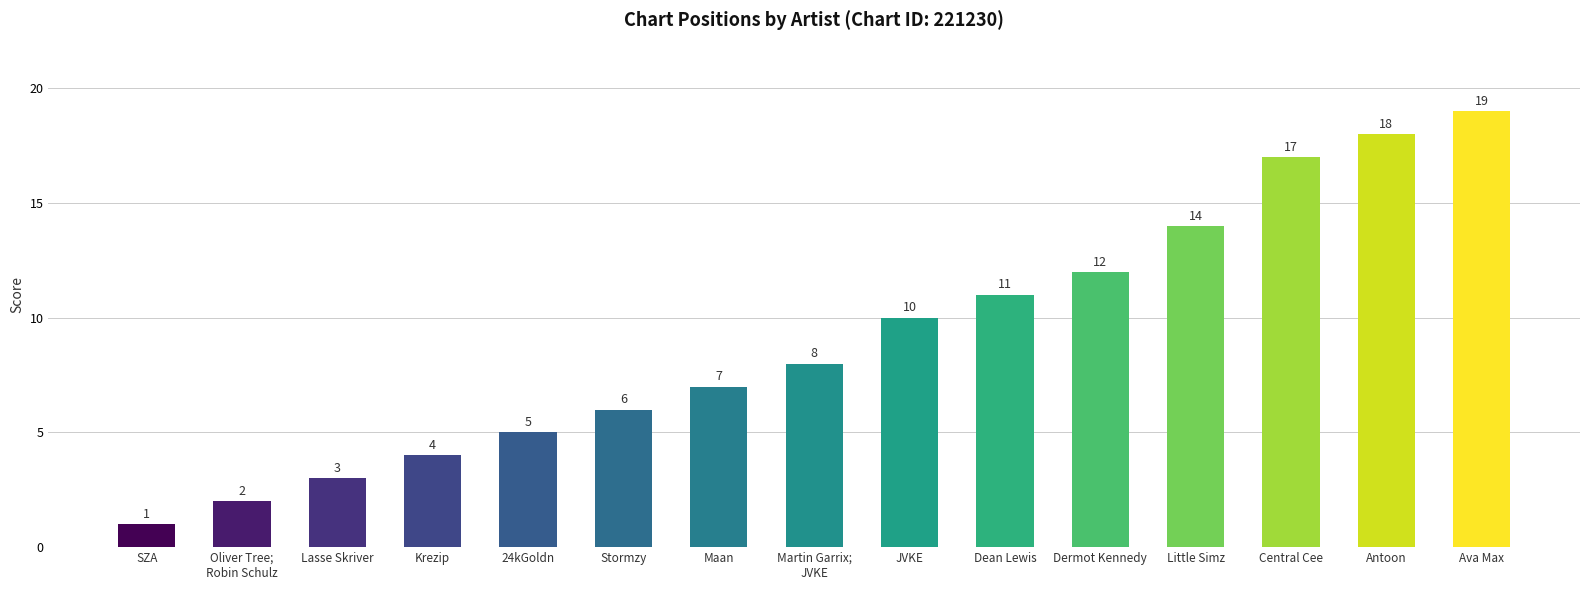

Reading left to right, transcribe all the data shown in this chart.

1	2	3	4	5	6	7	8	10	11	12	14	17	18	19